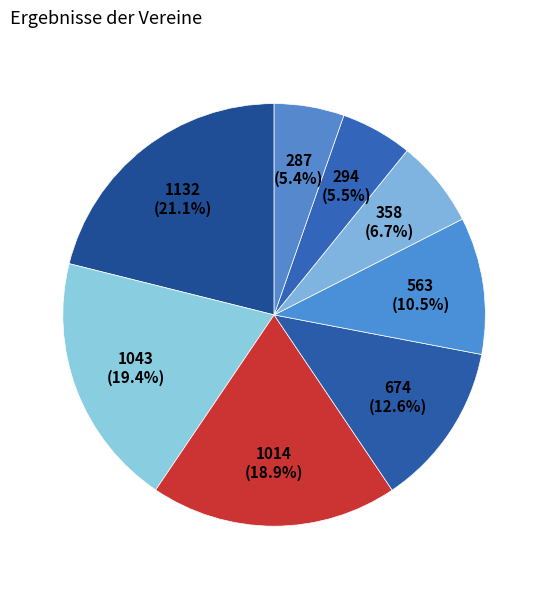

To the nearest percent, what is the average slice percentage?

12%